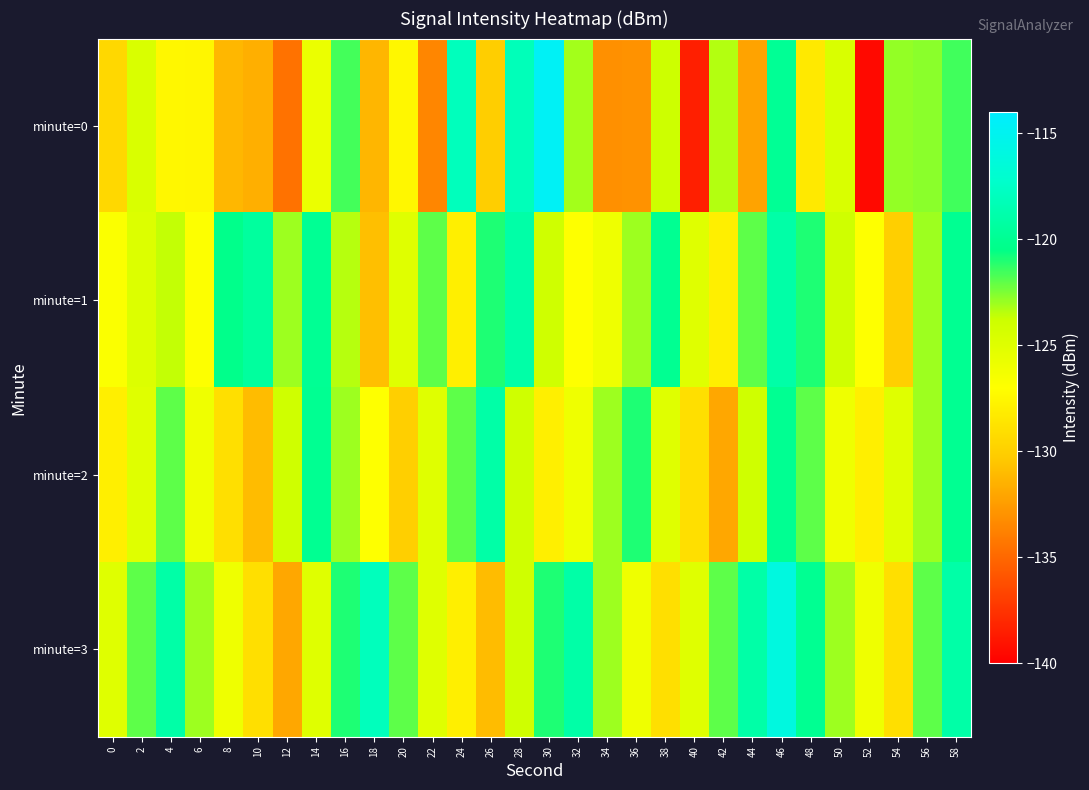

At which category is the sum across all series the highest?

46